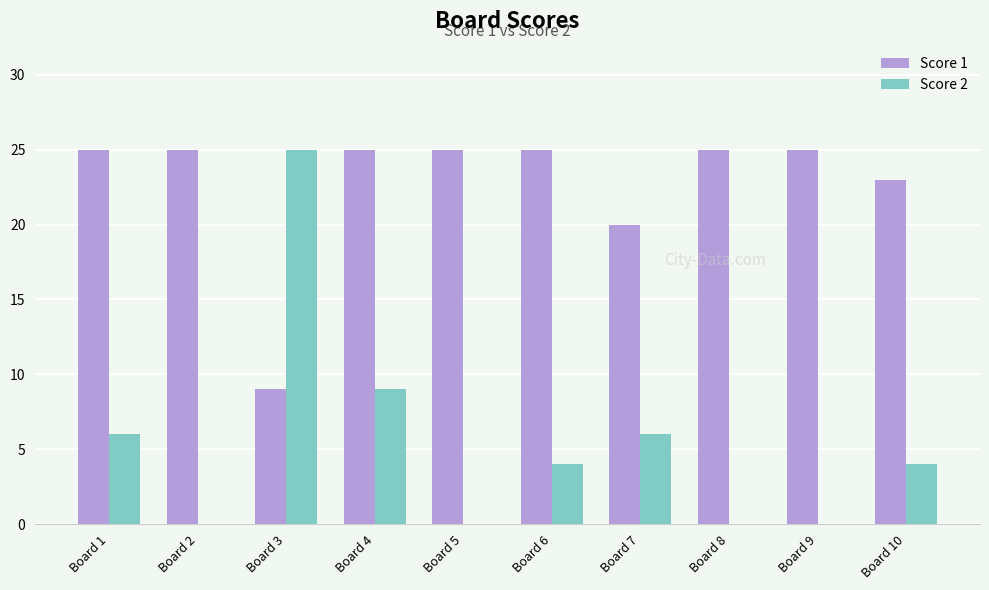

Read the Score 1 value at Board 2.

25